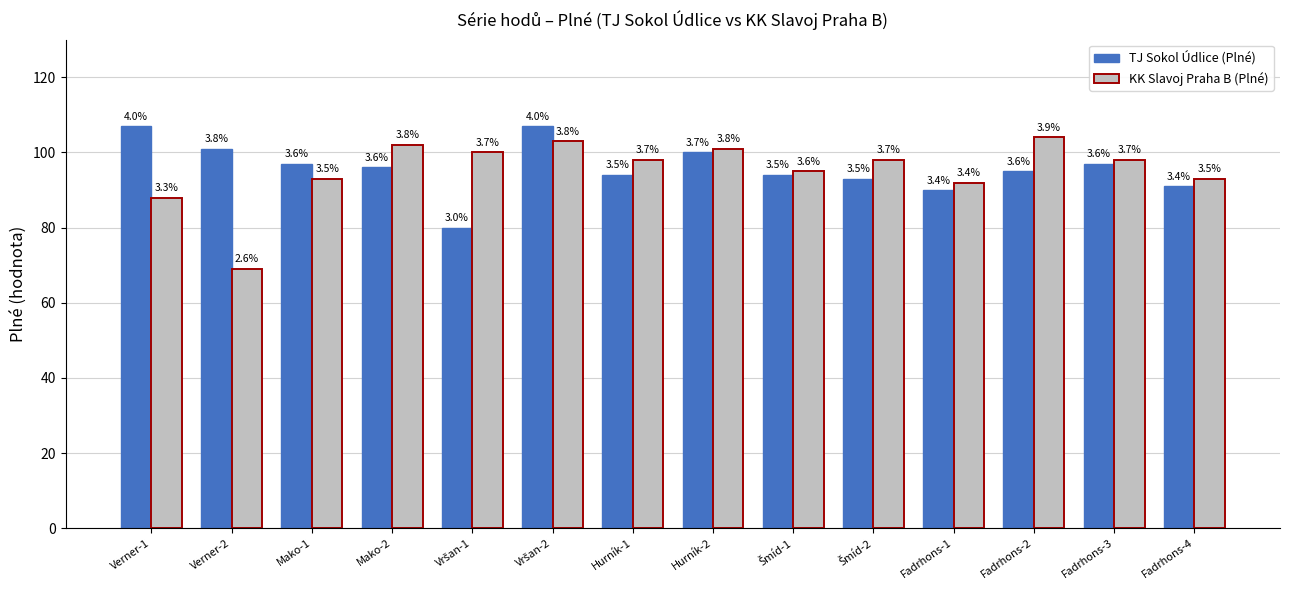

At how many categories does at least one series exceed 77?

14